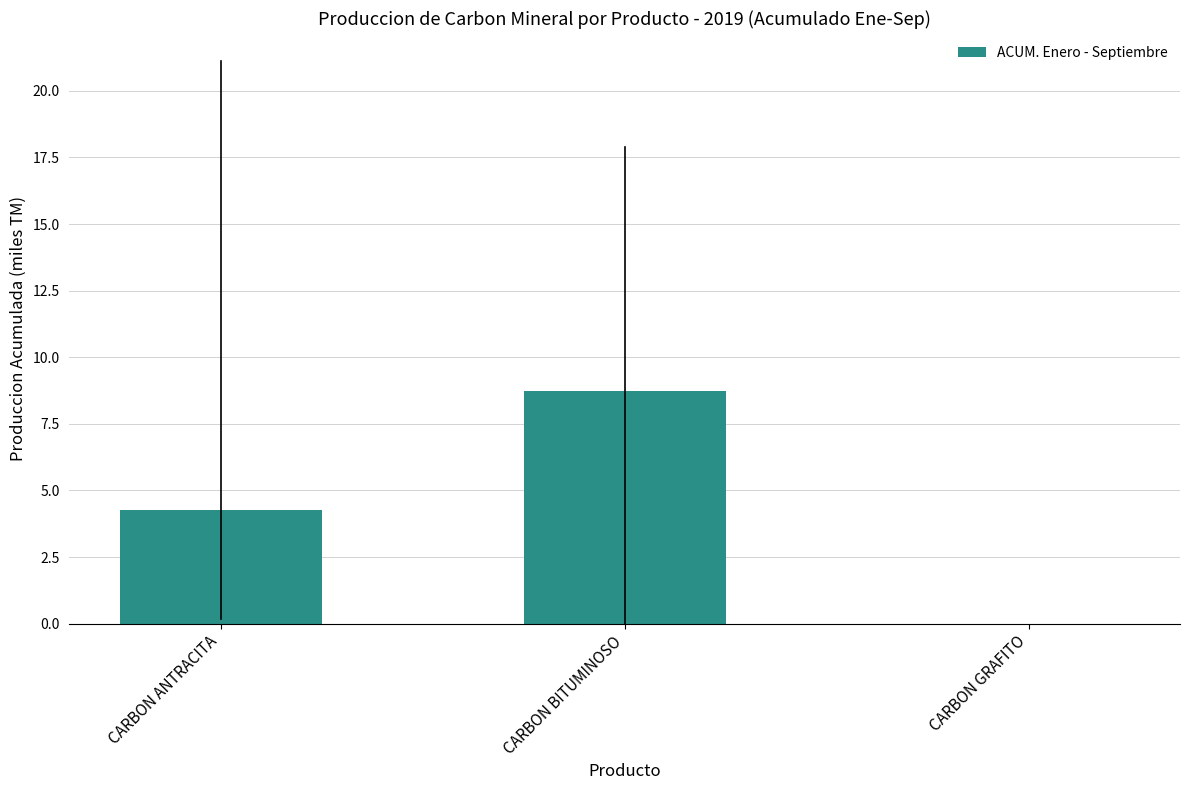

What is the sum of the values at CARBON GRAFITO and CARBON BITUMINOSO?

8.7